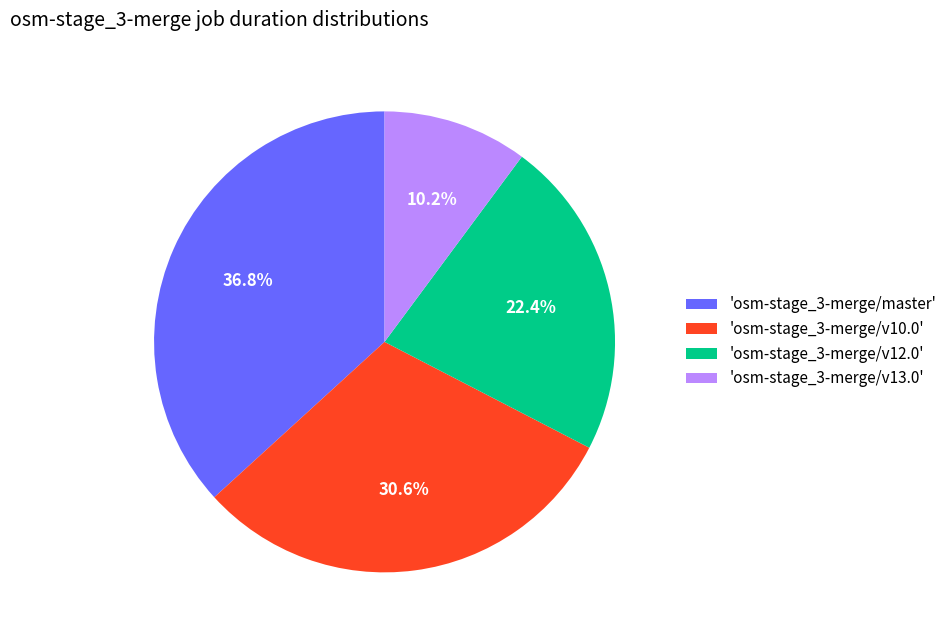

Does any single category account for the majority?

No